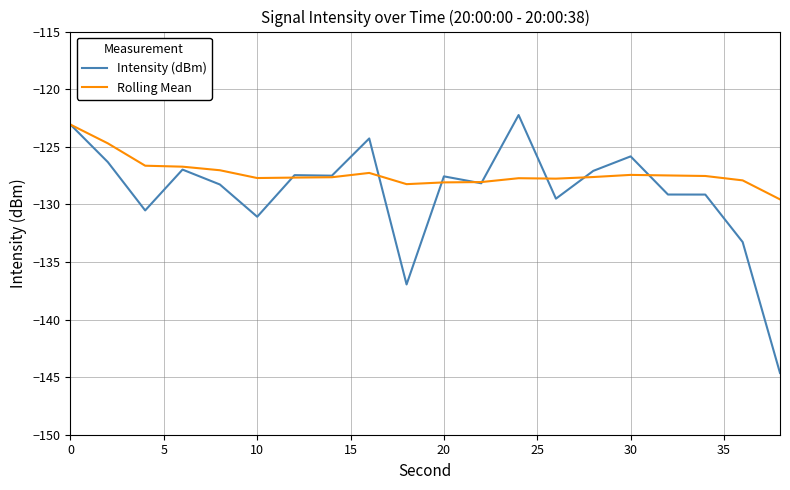

What are all the series names shown in the legend?

Intensity (dBm), Rolling Mean